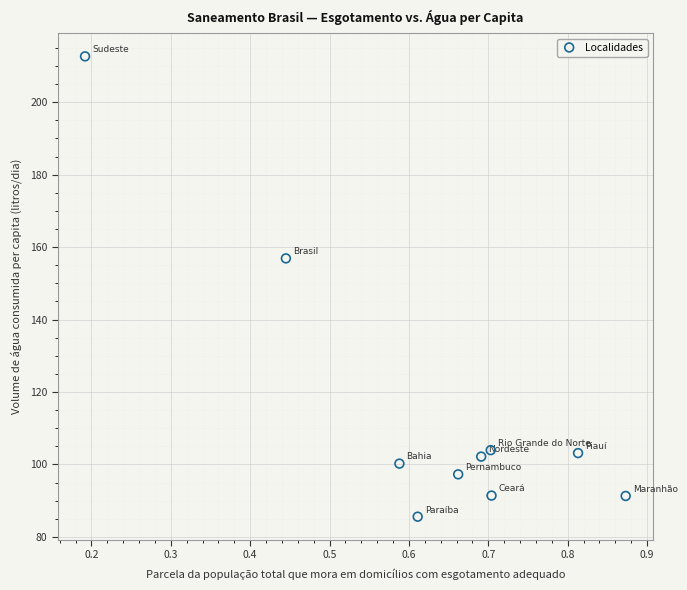

What is the average Y value?

114.5